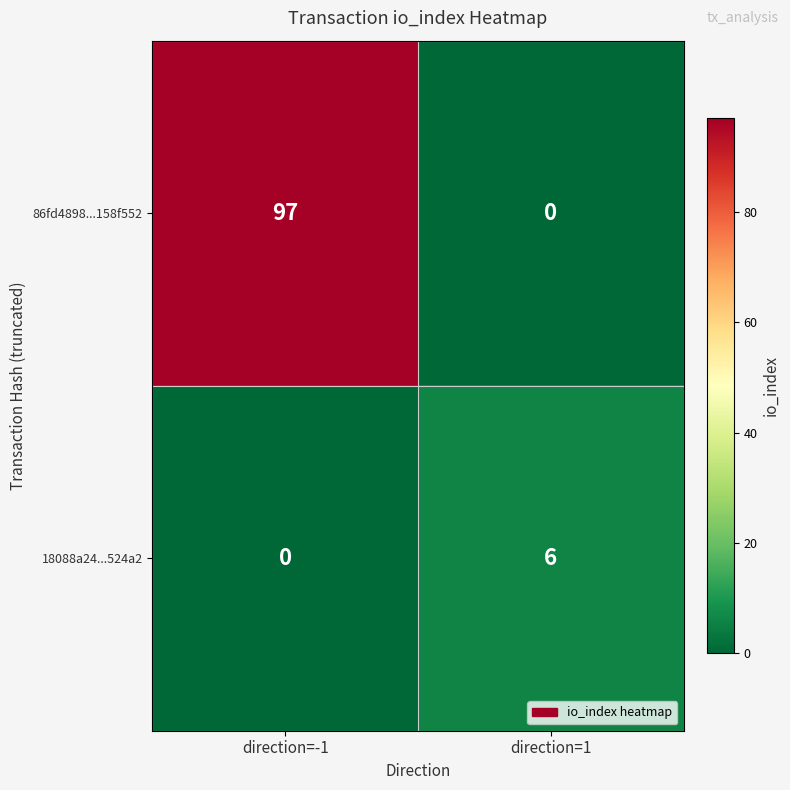

Rank the series at direction=1 from highest to lowest value.

18088a24...524a2, 86fd4898...158f552